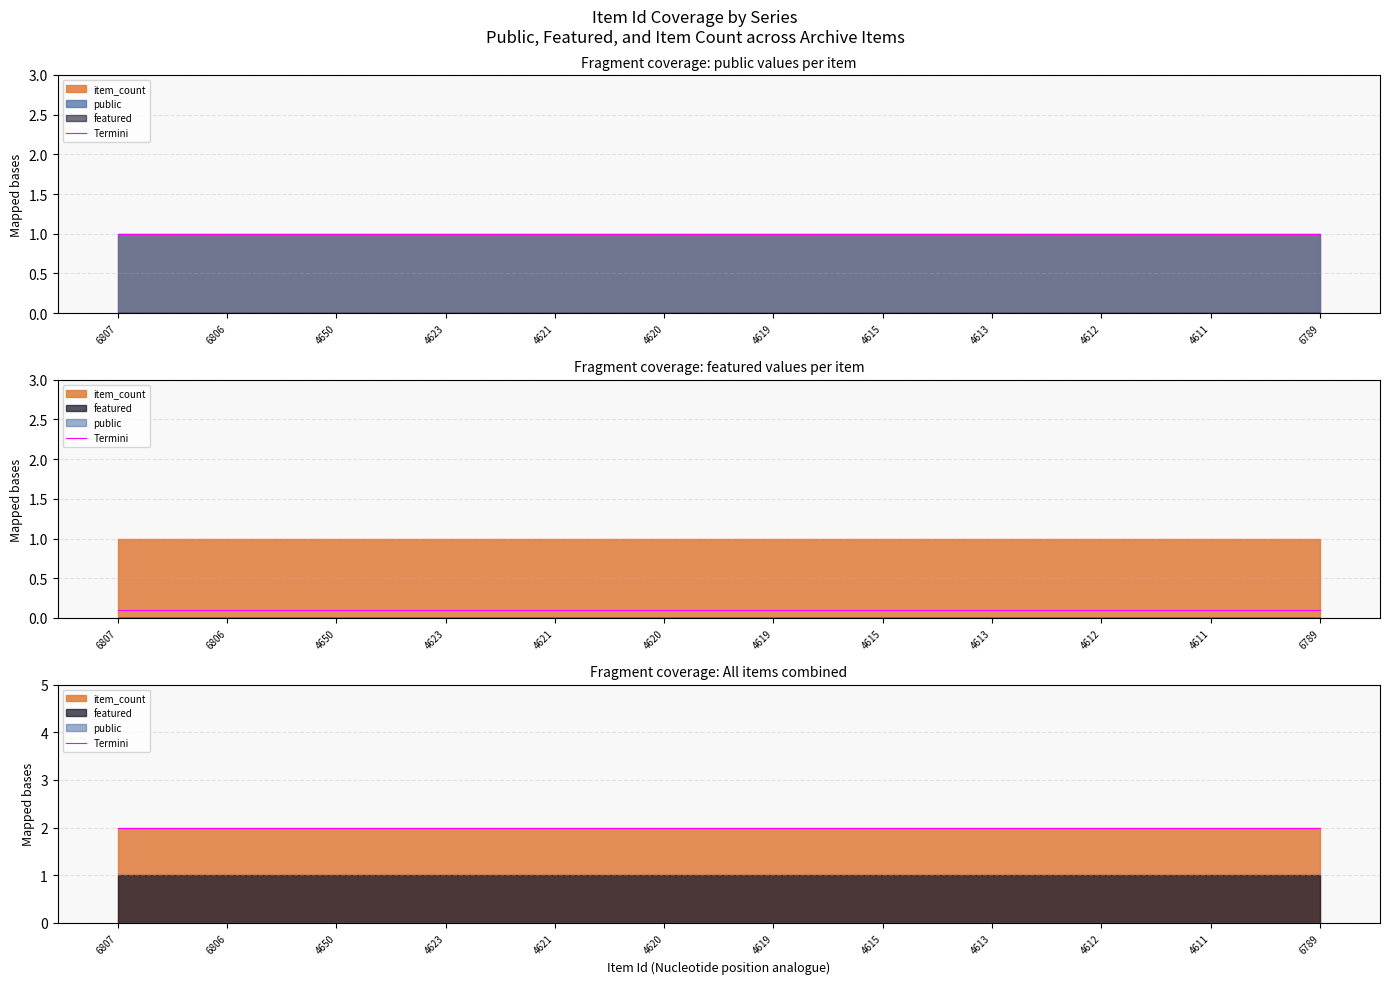

True or false: public and item_count intersect in this chart.

False